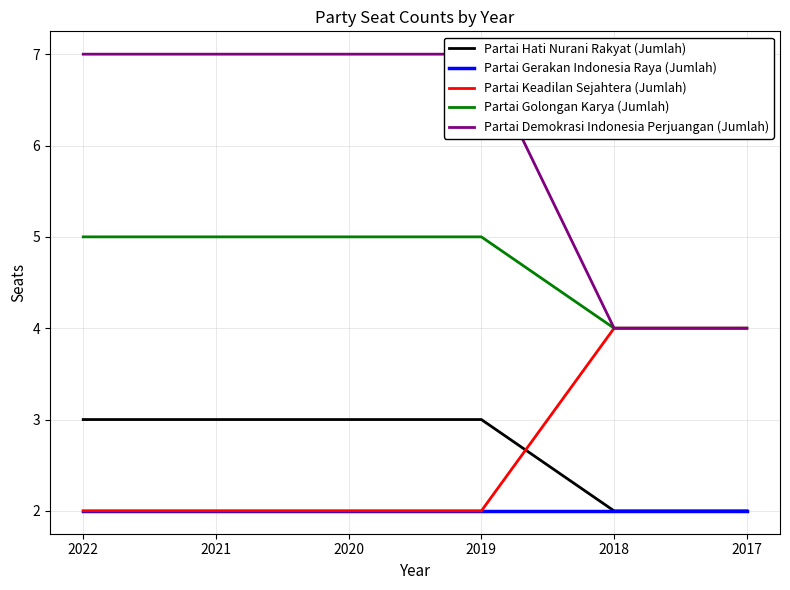

How many lines are shown in the chart?

5